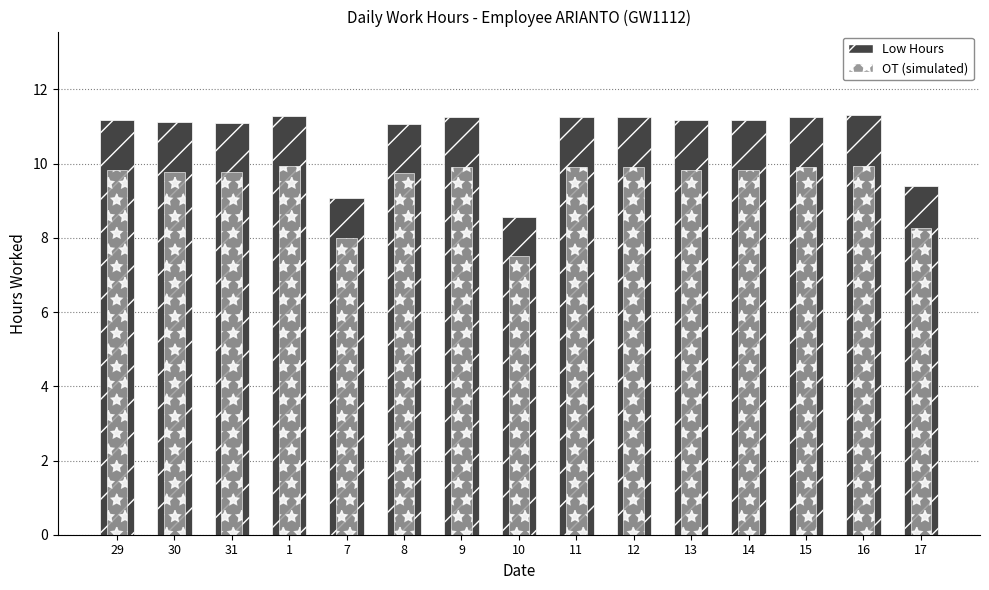

What is the total value across all series at 12?

21.1